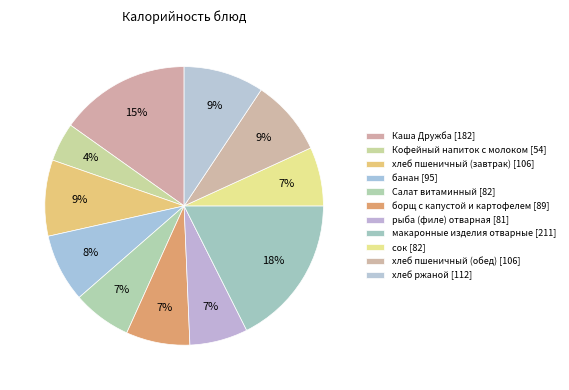

Which slice is the largest?

макаронные изделия отварные